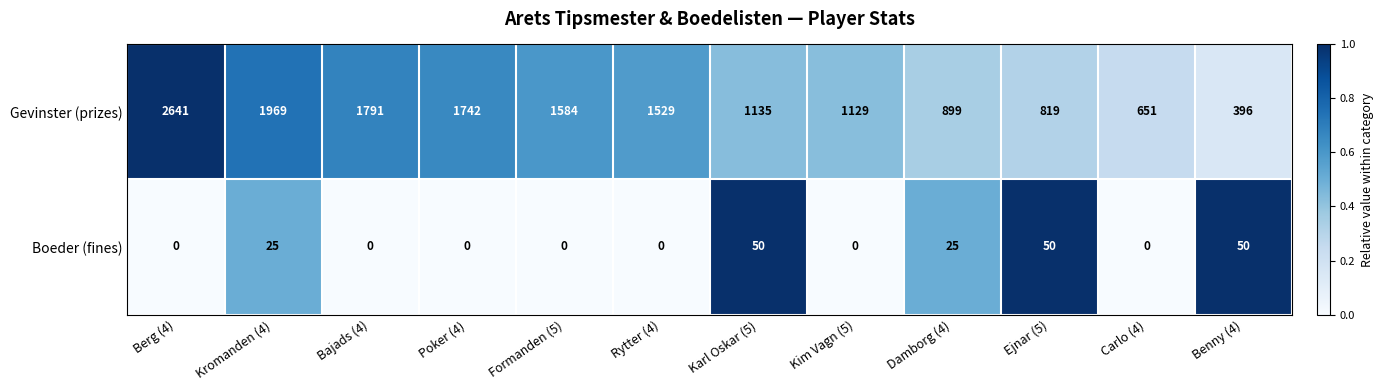

Reading right to left, list all the values displayed in this chart.

Gevinster (prizes): 396	651	819	899	1129	1135	1529	1584	1742	1791	1969	2641
Boeder (fines): 50	0	50	25	0	50	0	0	0	0	25	0